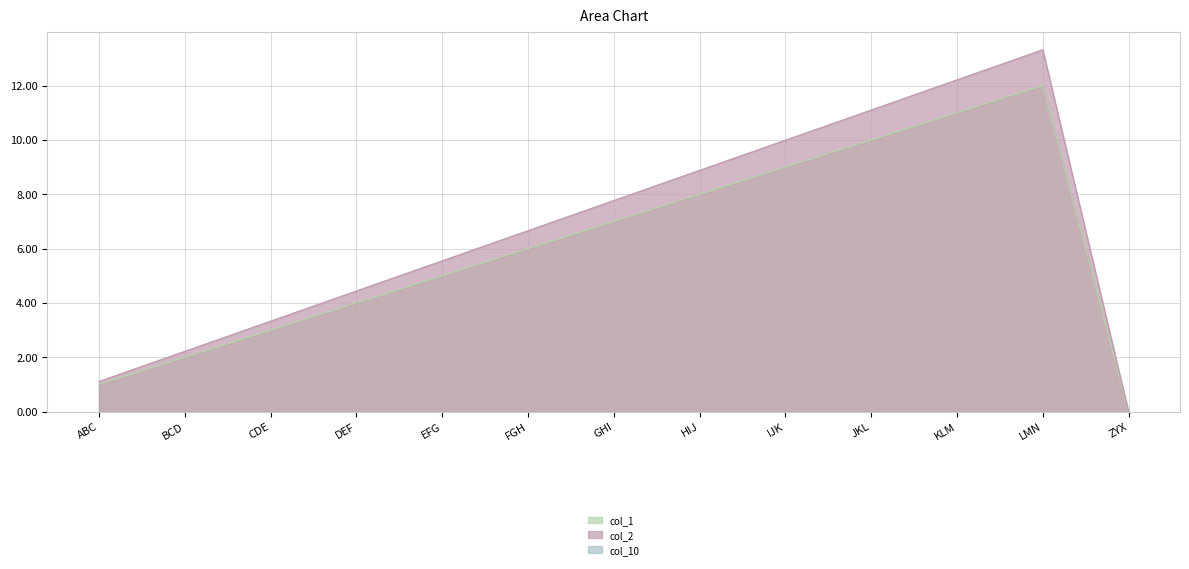

Which series has the largest total across all categories?

col_2